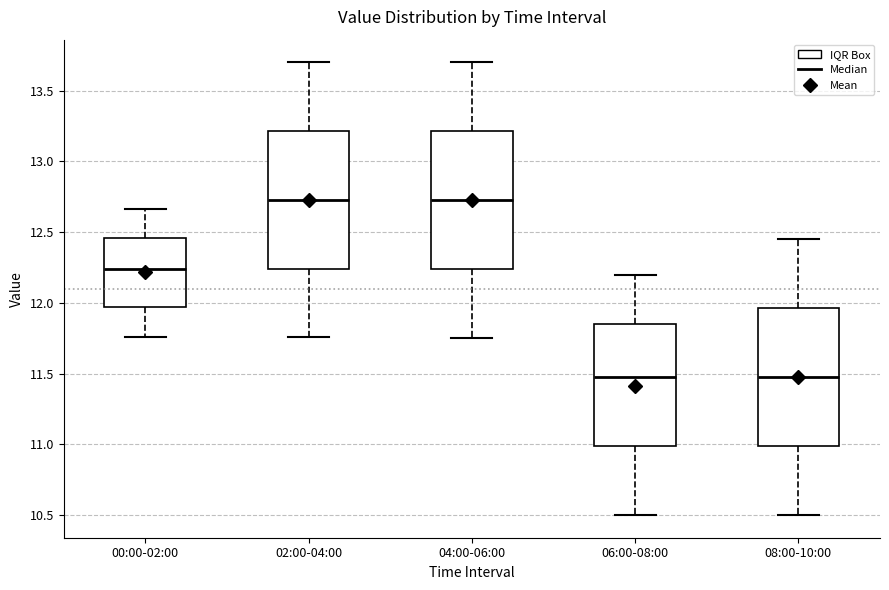

Reading left to right, read every box against the y-axis: the position of its median line, the range the box covers, and the ends of its whiskers. The values are not printed on the chart, so give them approximately, as read against the axis.

00:00-02:00: median 12.25, box 11.95 to 12.45, whiskers 11.75 to 12.65
02:00-04:00: median 12.75, box 12.25 to 13.20, whiskers 11.75 to 13.70
04:00-06:00: median 12.75, box 12.25 to 13.20, whiskers 11.75 to 13.70
06:00-08:00: median 11.50, box 11.00 to 11.85, whiskers 10.50 to 12.20
08:00-10:00: median 11.50, box 11.00 to 11.95, whiskers 10.50 to 12.45